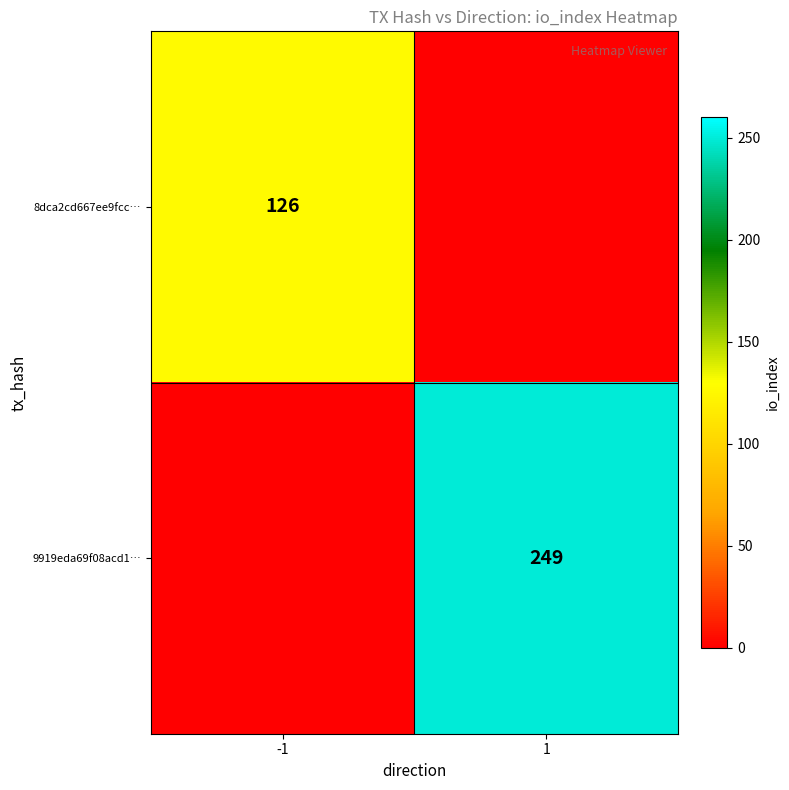

True or false: 8dca2cd667ee9fcc… has a value of 173 at -1.

False